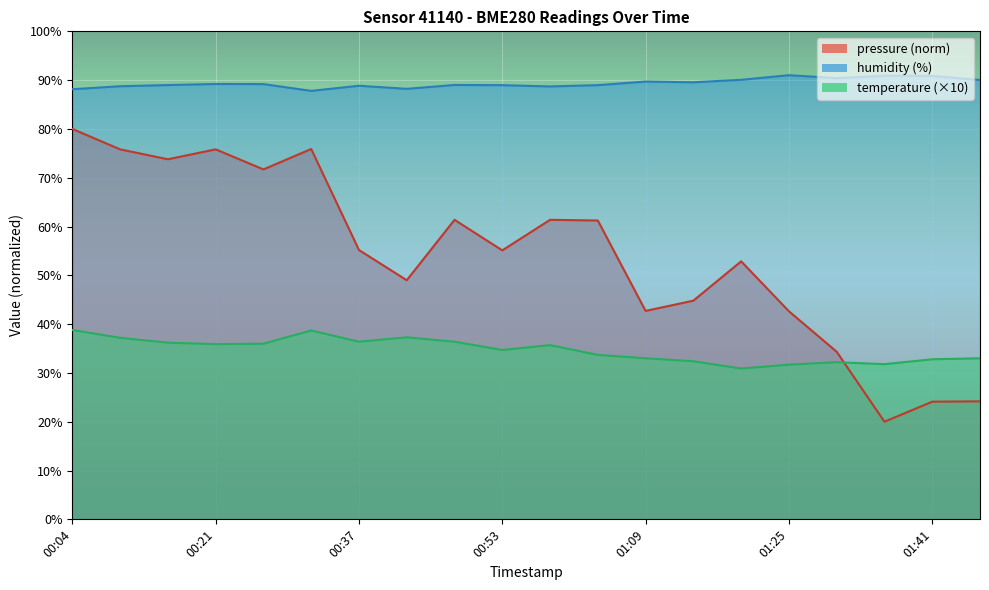

Rank the series at 01:09 from highest to lowest value.

humidity (%), pressure (norm), temperature (×10)